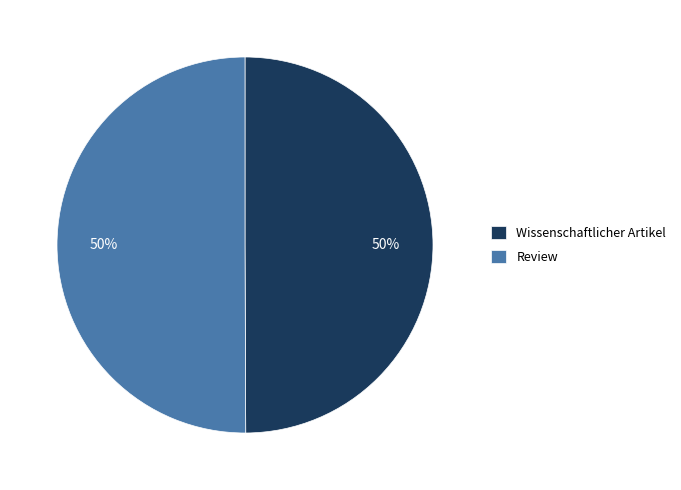

To the nearest percent, what is the combined percentage of Wissenschaftlicher Artikel and Review?

100%